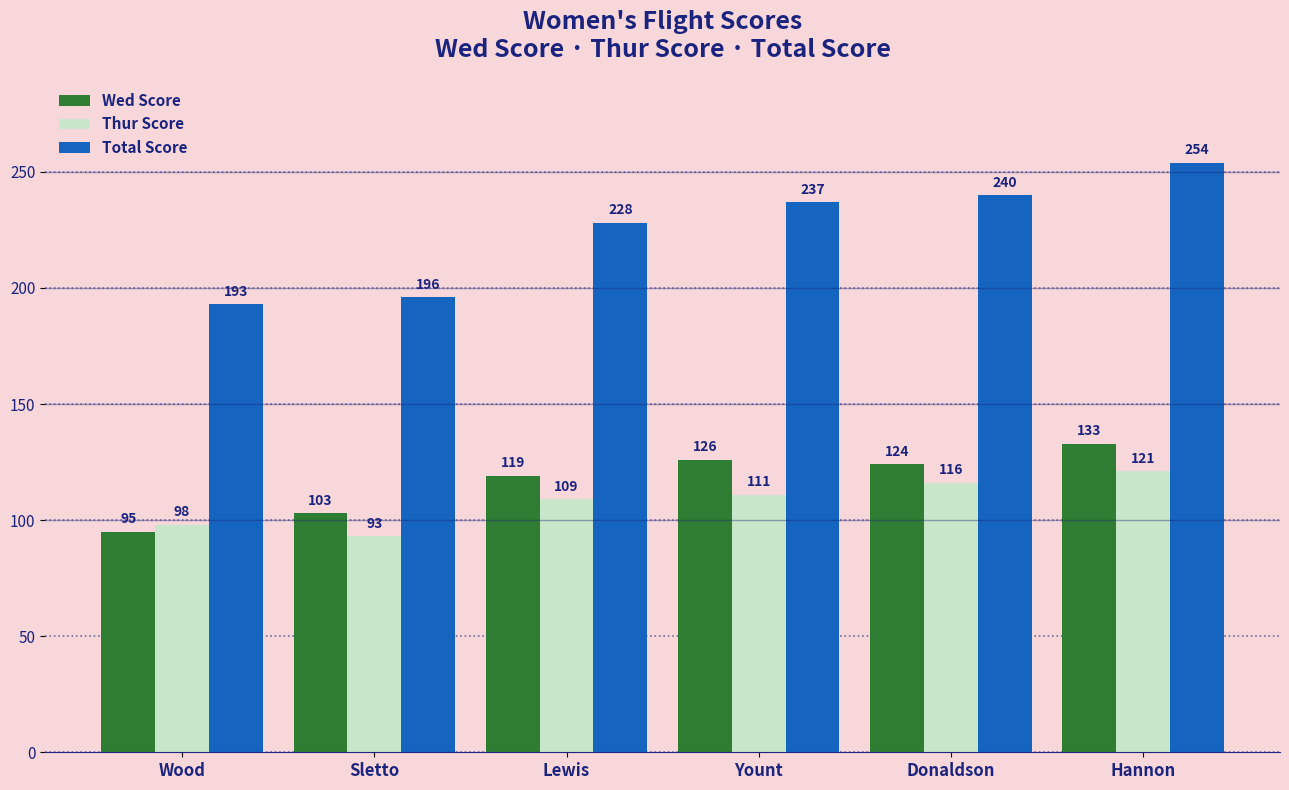

How many Thur Score values are between 98 and 116?

4